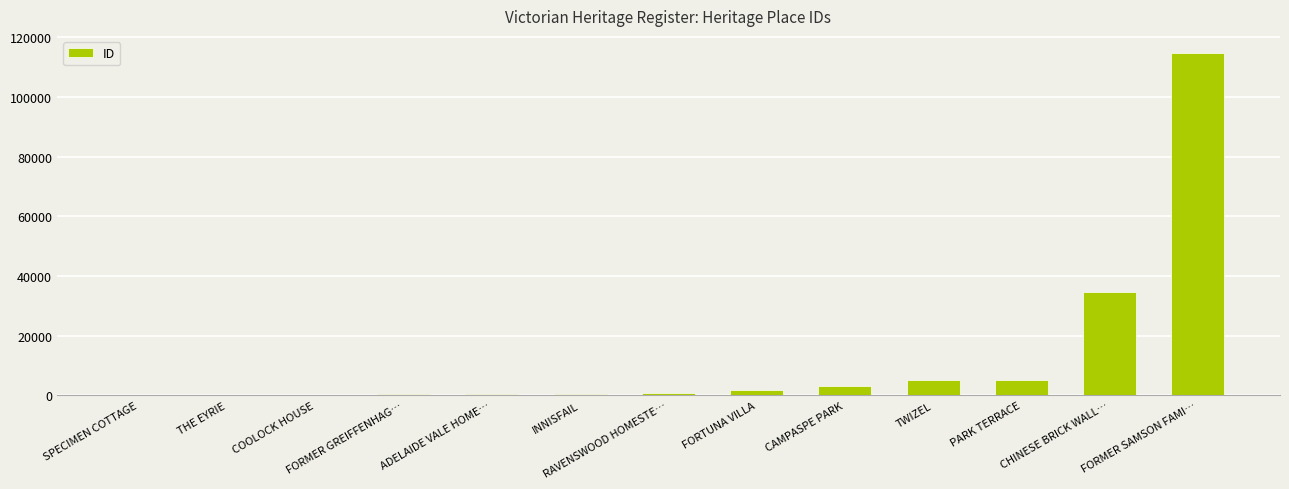

Approximately how many times larger is the value at TWIZEL compared to INNISFAIL?

8.8